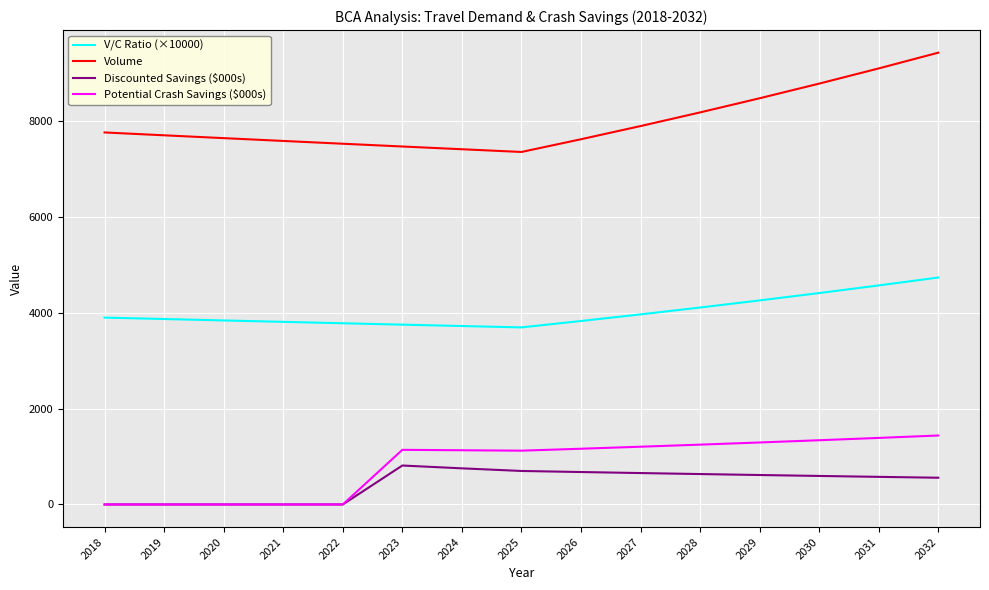

Rank the series at 2025 from lowest to highest value.

Discounted Savings ($000s), Potential Crash Savings ($000s), V/C Ratio (×10000), Volume